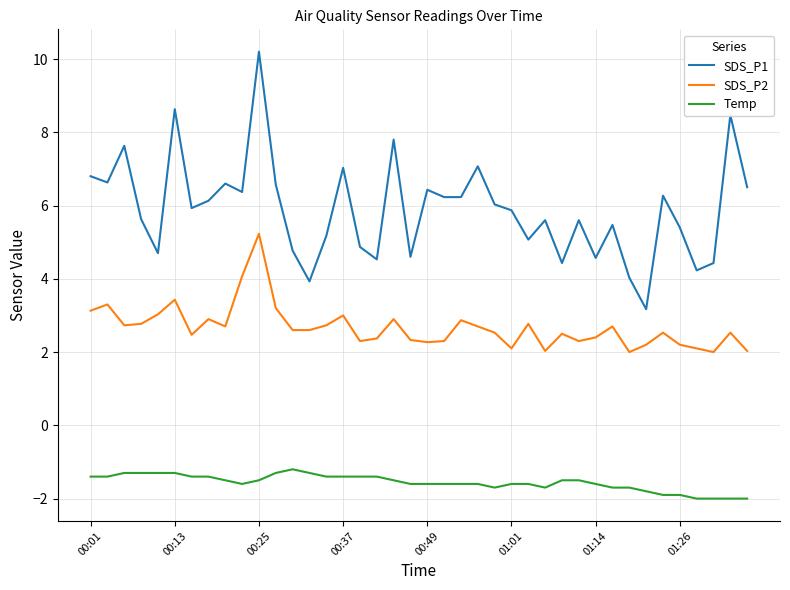

What is the difference between the maximum and minimum values in the SDS_P1 series?

7.0